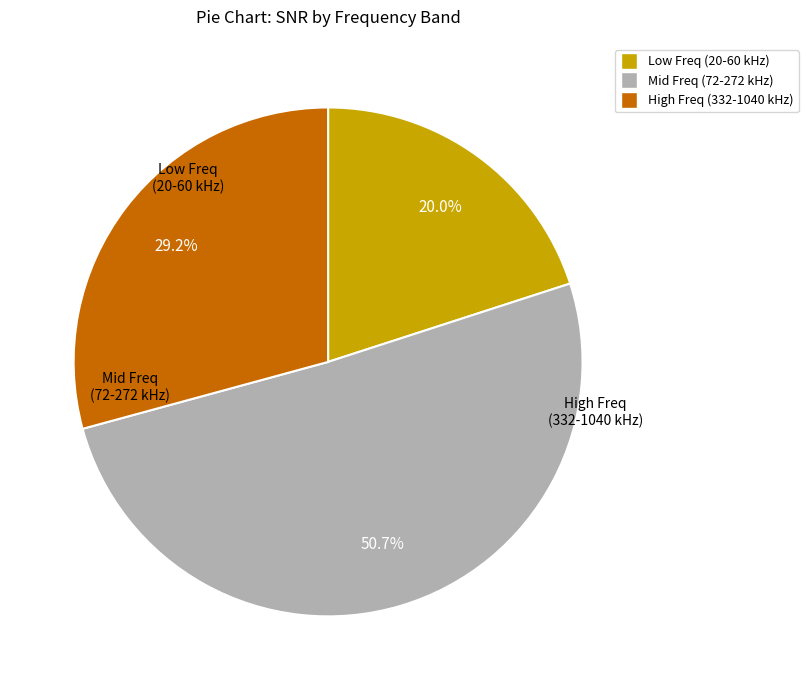

Does any single category account for the majority?

Yes